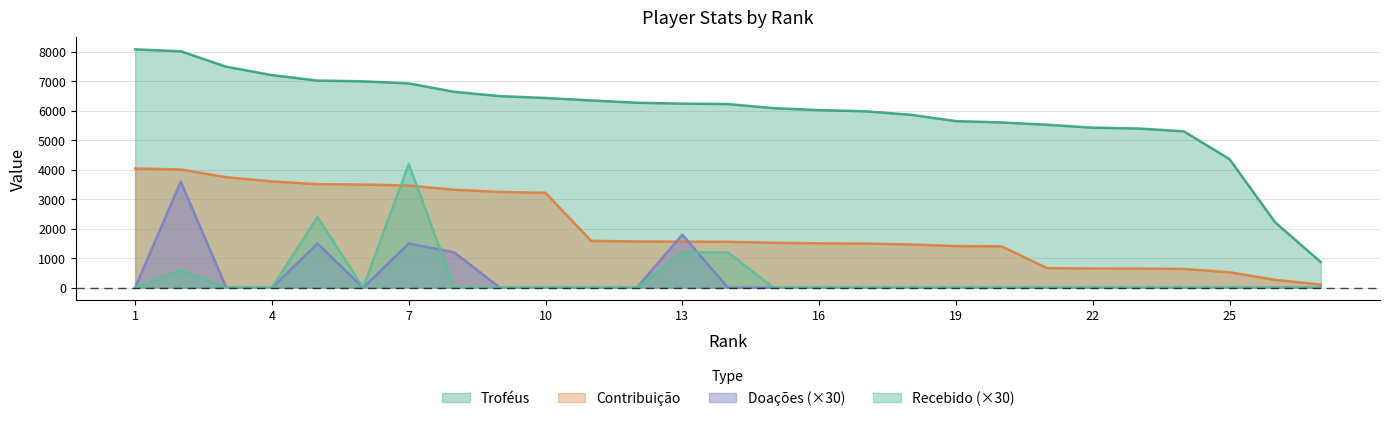

In Doações, how many points are higher than both neighbors (excluding endpoints)?

4